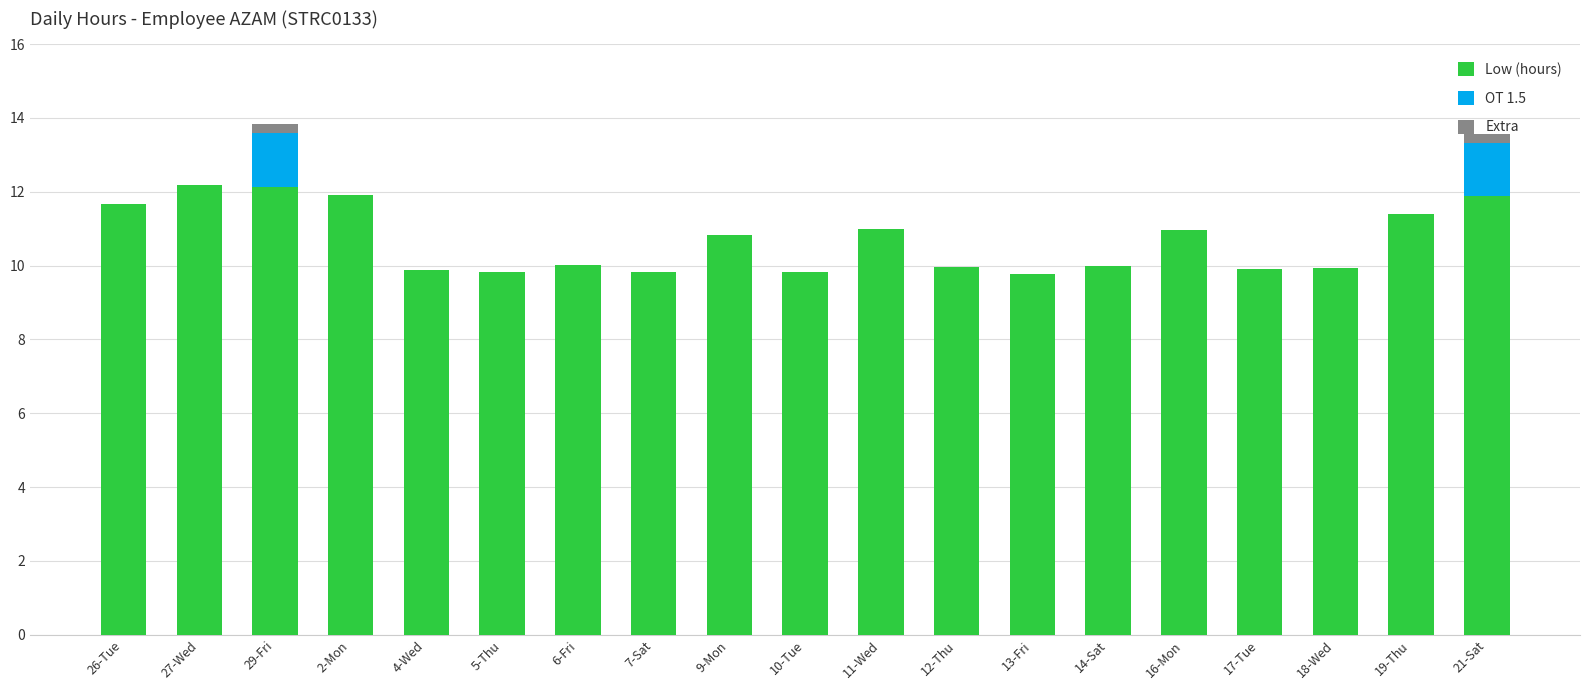

The value of Low (hours) at 17-Tue is 6.9. True or false?

False